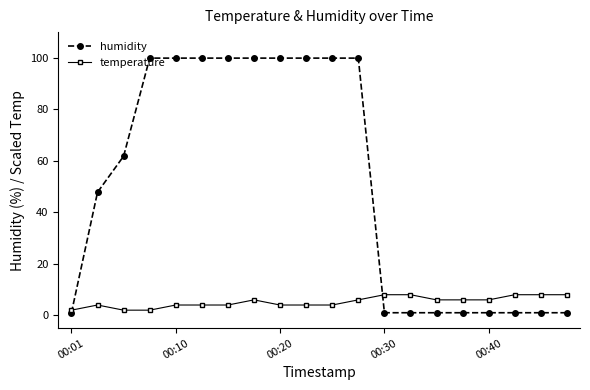

Which series has the widest spread of values?

humidity